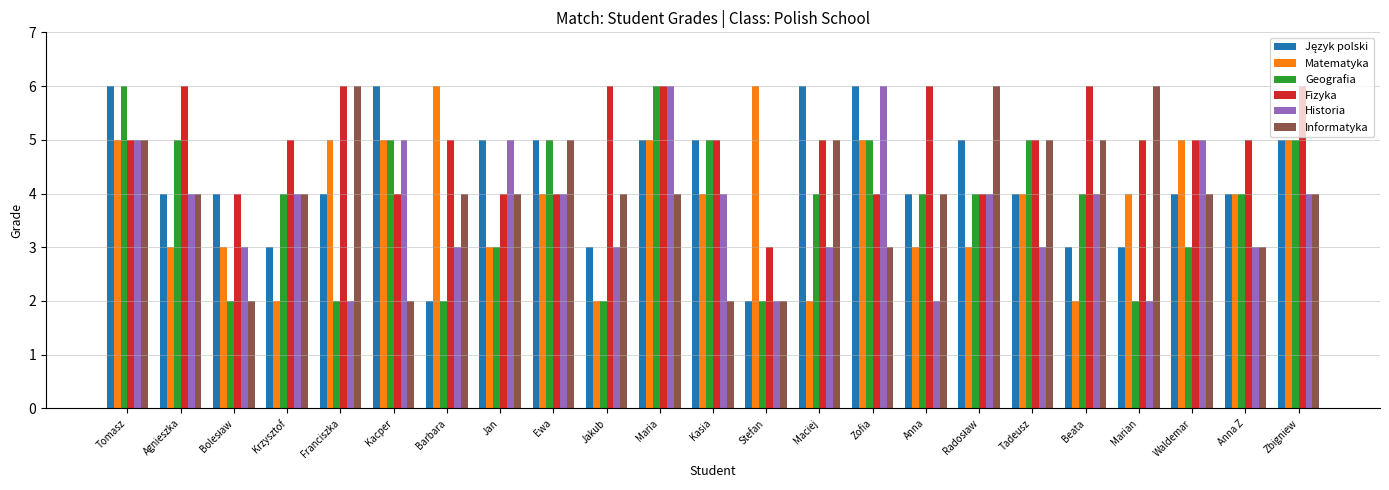

What is the smallest value displayed?

2